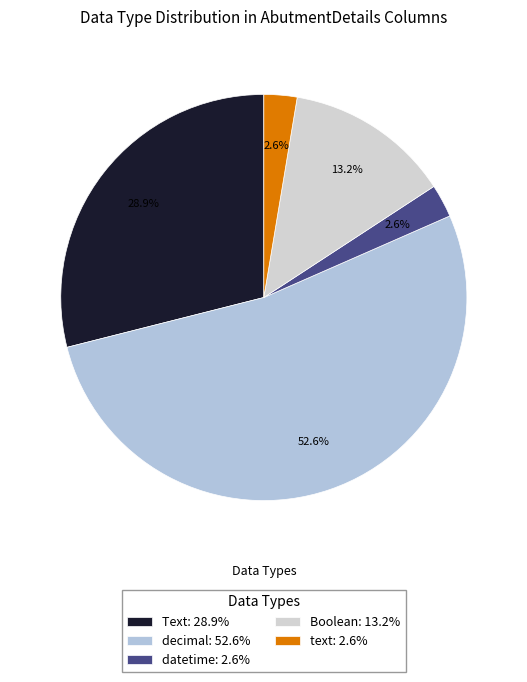

What percentage is NOT represented by Text?

71.1%